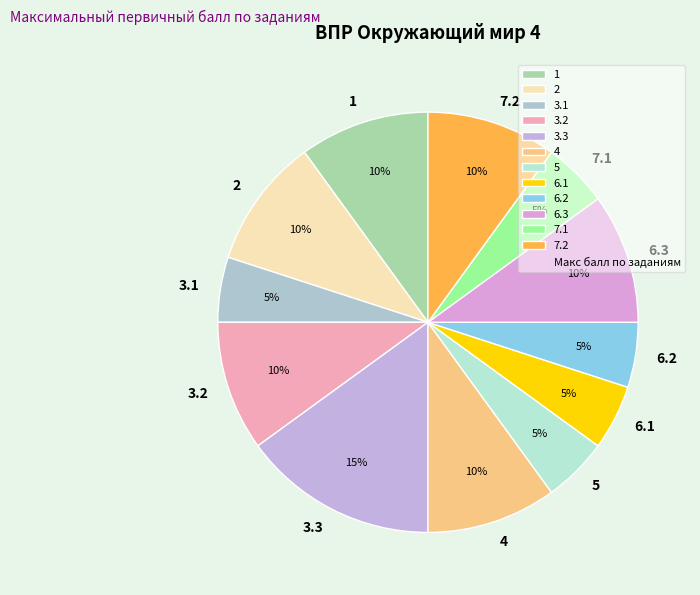

Combined, do 1 and 3.3 account for over 50%?

No